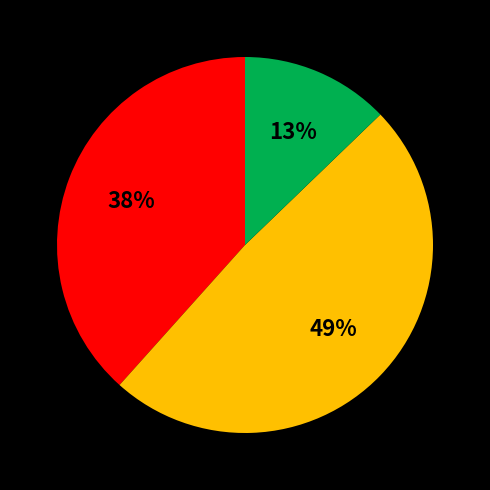

To the nearest percent, what is the difference between the largest and smallest slice percentages?

36%